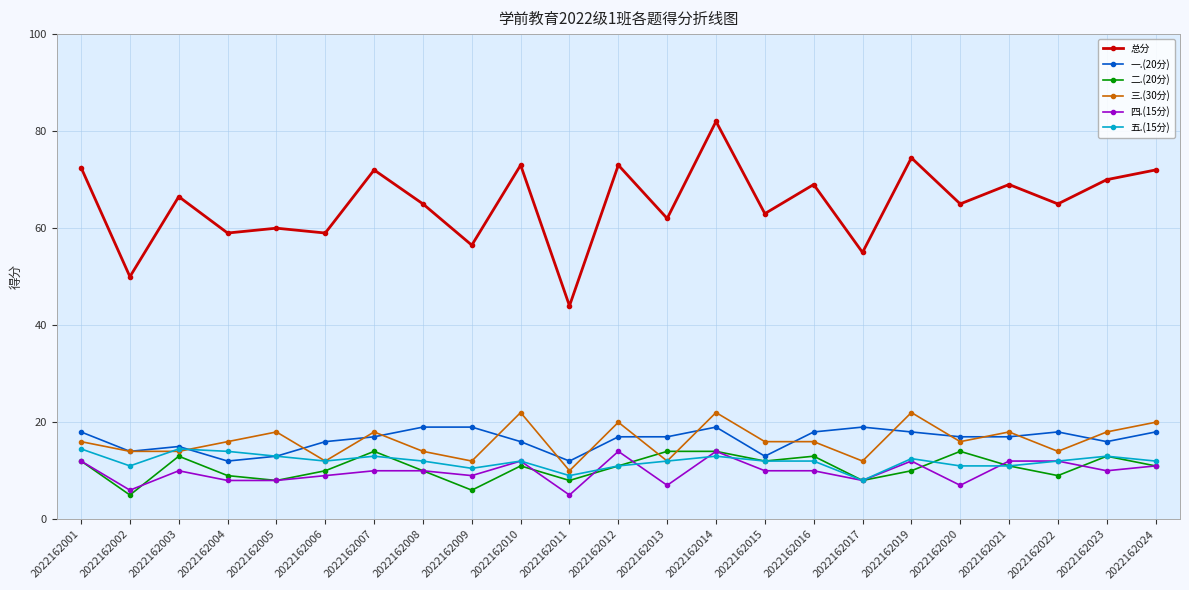

What is the total value across all series at 2022162013?

124.0